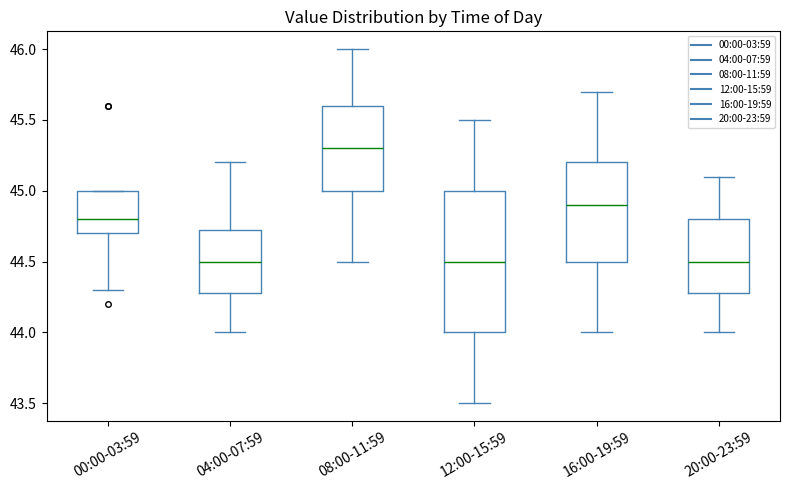

Reading left to right, transcribe this box plot: for each box, give where its median line is, the range the box spans, and where its two whiskers end, as read against the y-axis. The values are not printed on the chart, so give them approximately, as read against the axis.

00:00-03:59: median 44.80, box 44.70 to 45.00, whiskers 44.30 to 45.00
04:00-07:59: median 44.50, box 44.30 to 44.75, whiskers 44.00 to 45.20
08:00-11:59: median 45.30, box 45.00 to 45.60, whiskers 44.50 to 46.00
12:00-15:59: median 44.50, box 44.00 to 45.00, whiskers 43.50 to 45.50
16:00-19:59: median 44.90, box 44.50 to 45.20, whiskers 44.00 to 45.70
20:00-23:59: median 44.50, box 44.30 to 44.80, whiskers 44.00 to 45.10